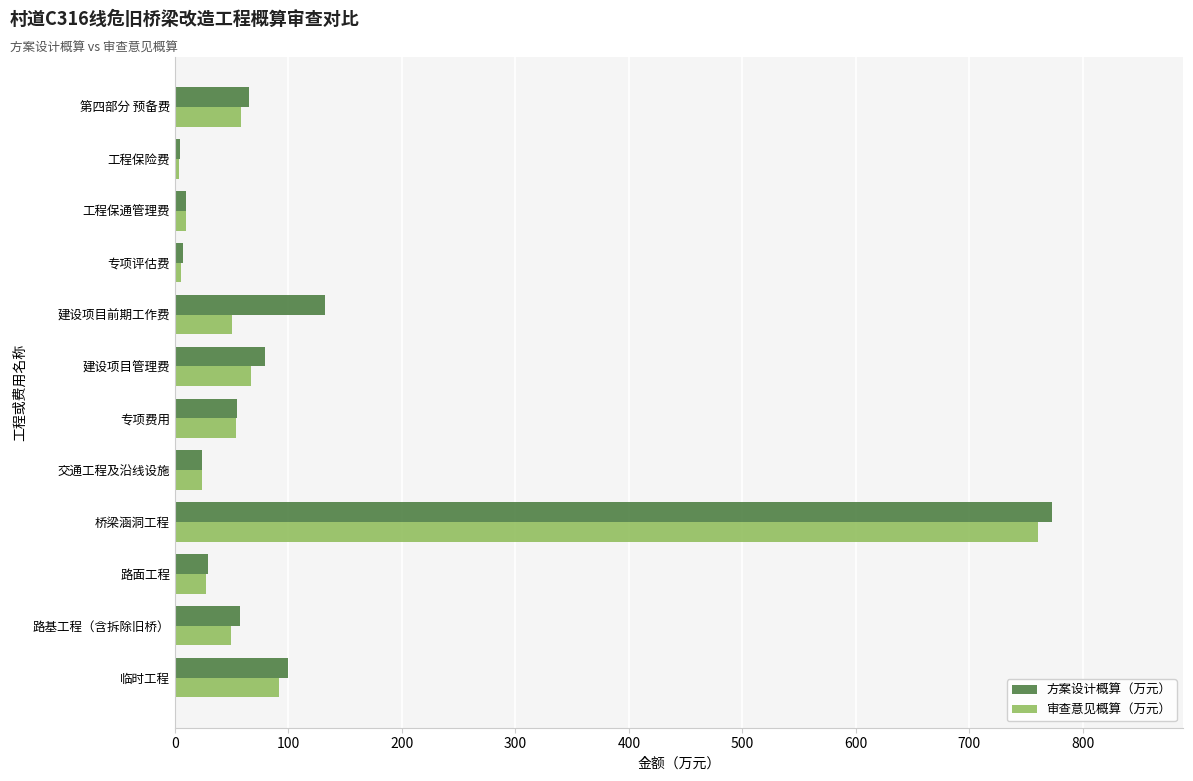

The 审查意见概算（万元） series shows 58.7 at 第四部分 预备费. True or false?

True